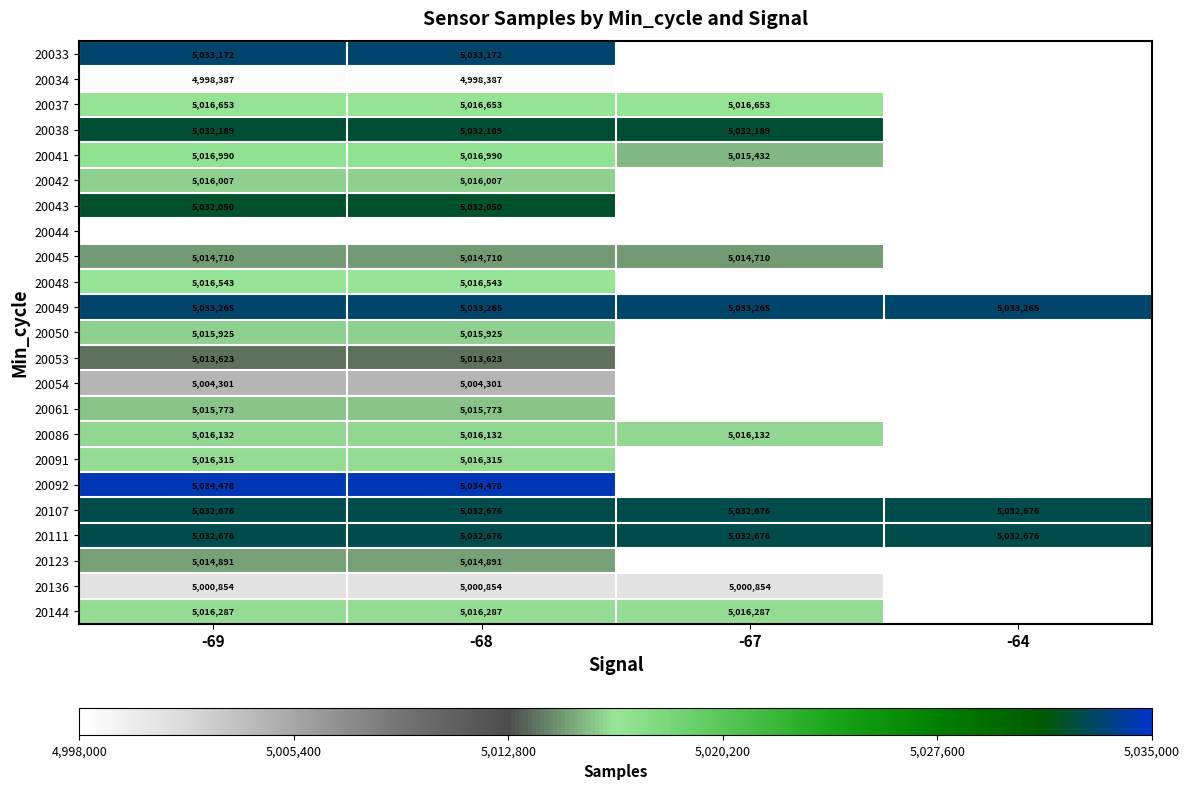

Which has a higher value, -69 or -67?

-67